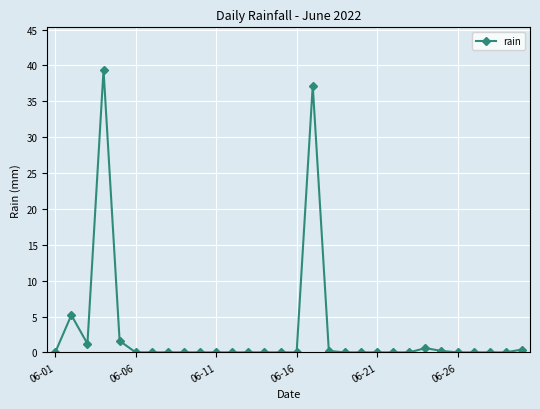

Reading right to left, transcribe all the data shown in this chart.

0.4	0.0	0.0	0.0	0.0	0.2	0.6	0.0	0.0	0.0	0.0	0.0	0.2	37.2	0.0	0.0	0.0	0.0	0.0	0.0	0.0	0.0	0.0	0.0	0.0	1.6	39.4	1.2	5.2	0.0